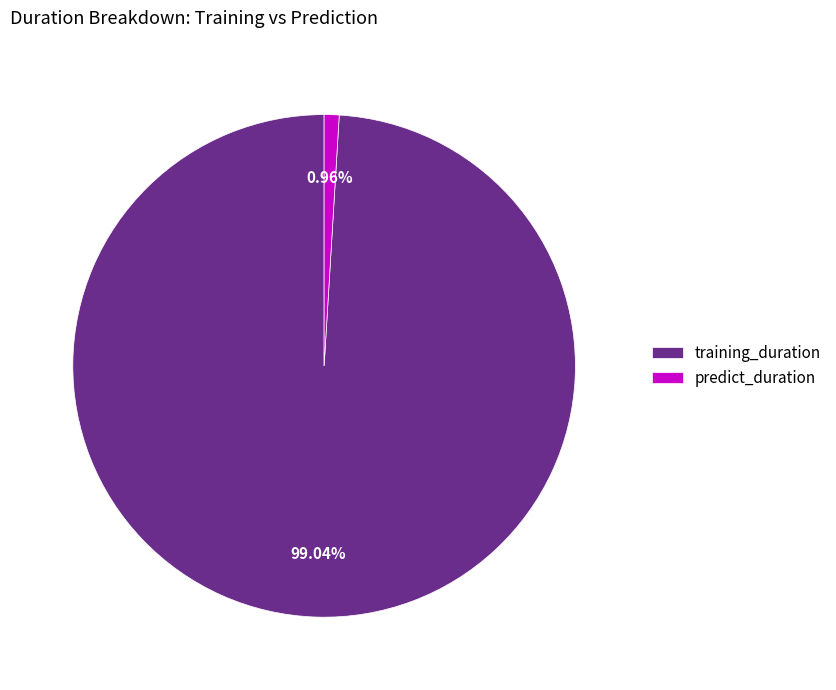

Combined, what portion of the pie is predict_duration and training_duration?

100.0%